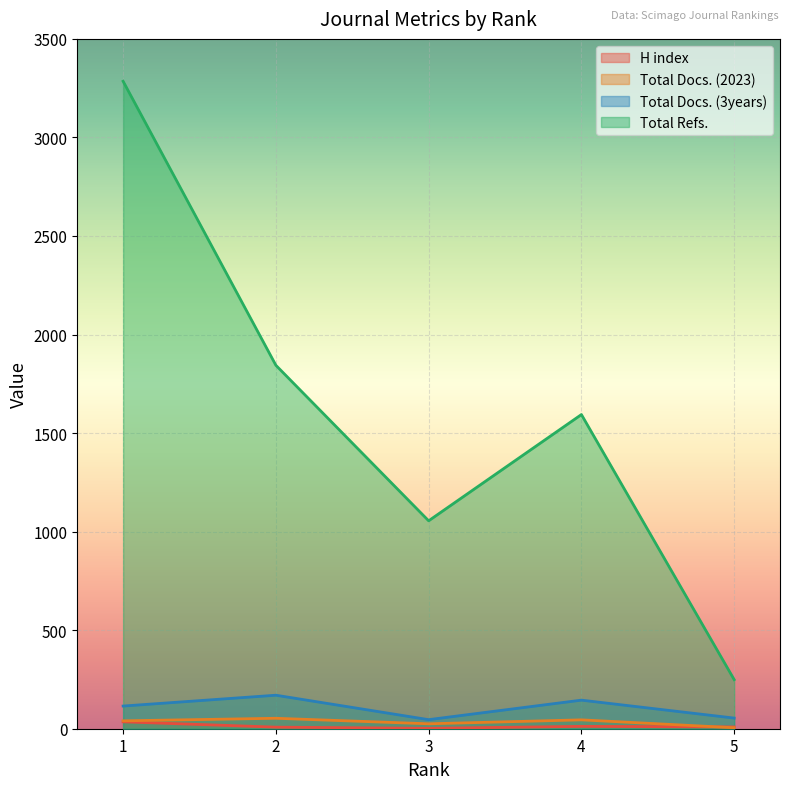

True or false: Total Docs. (2023) and Total Docs. (3years) cross at least once.

False